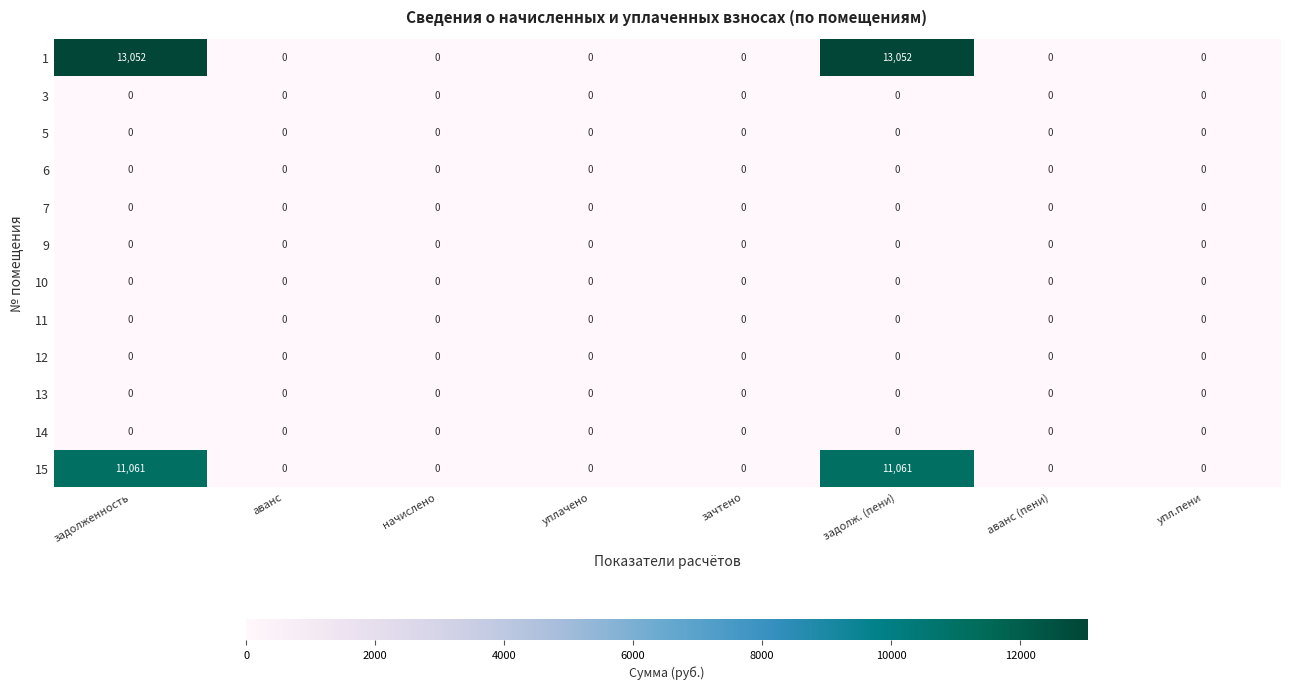

Which series has the largest total across all categories?

1